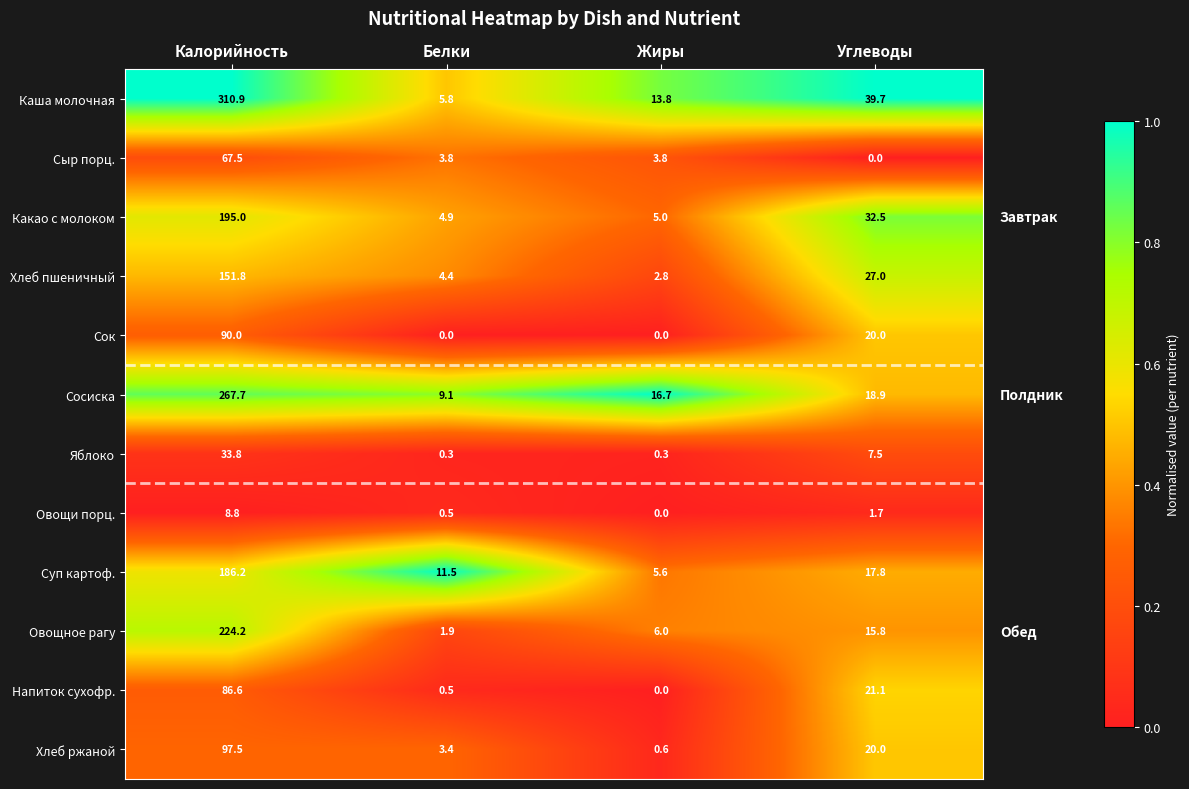

What is the maximum value shown in the chart?

310.9